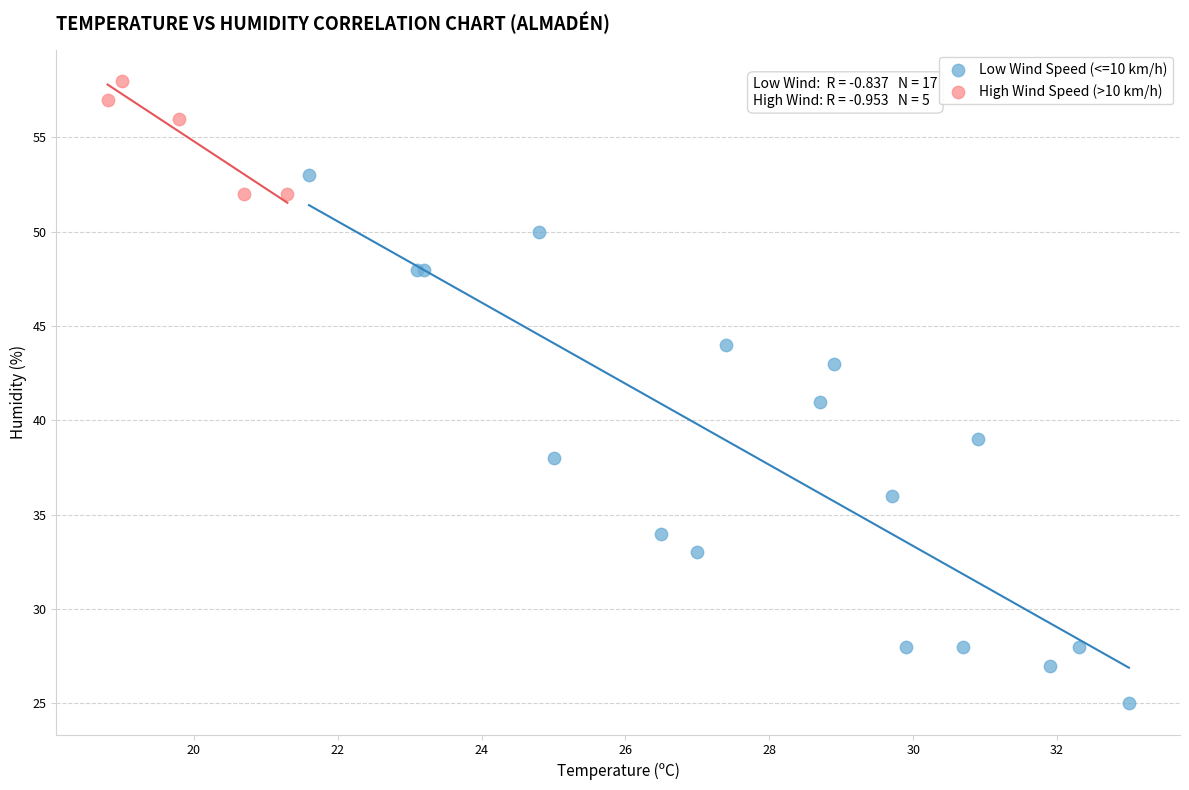

Which series has the widest spread of Y values?

Low Wind Speed (<=10 km/h)